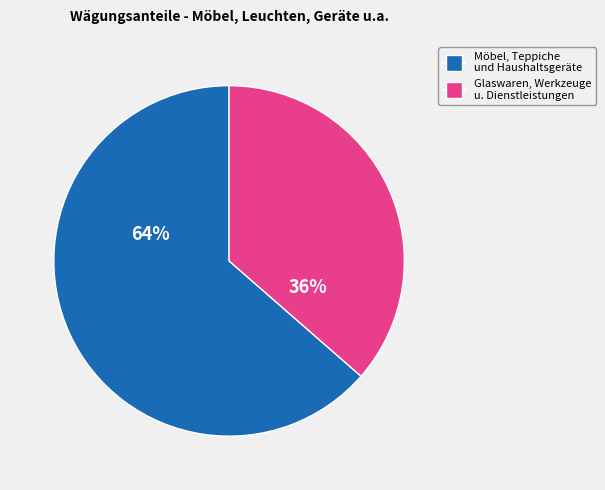

Which slice is the smallest?

Glaswaren, Werkzeuge u. Dienstleistungen